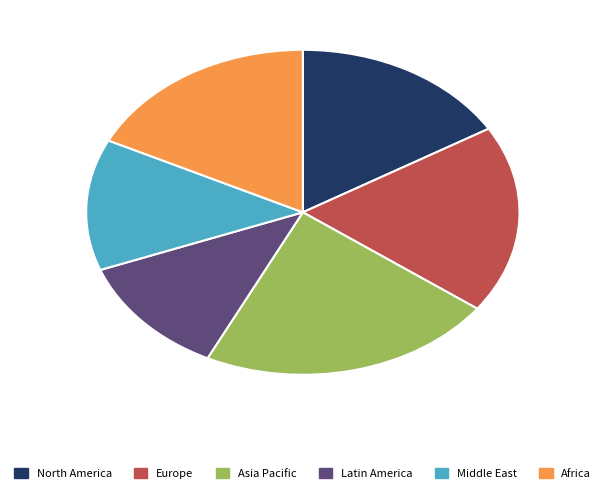

Does any single category account for the majority?

No